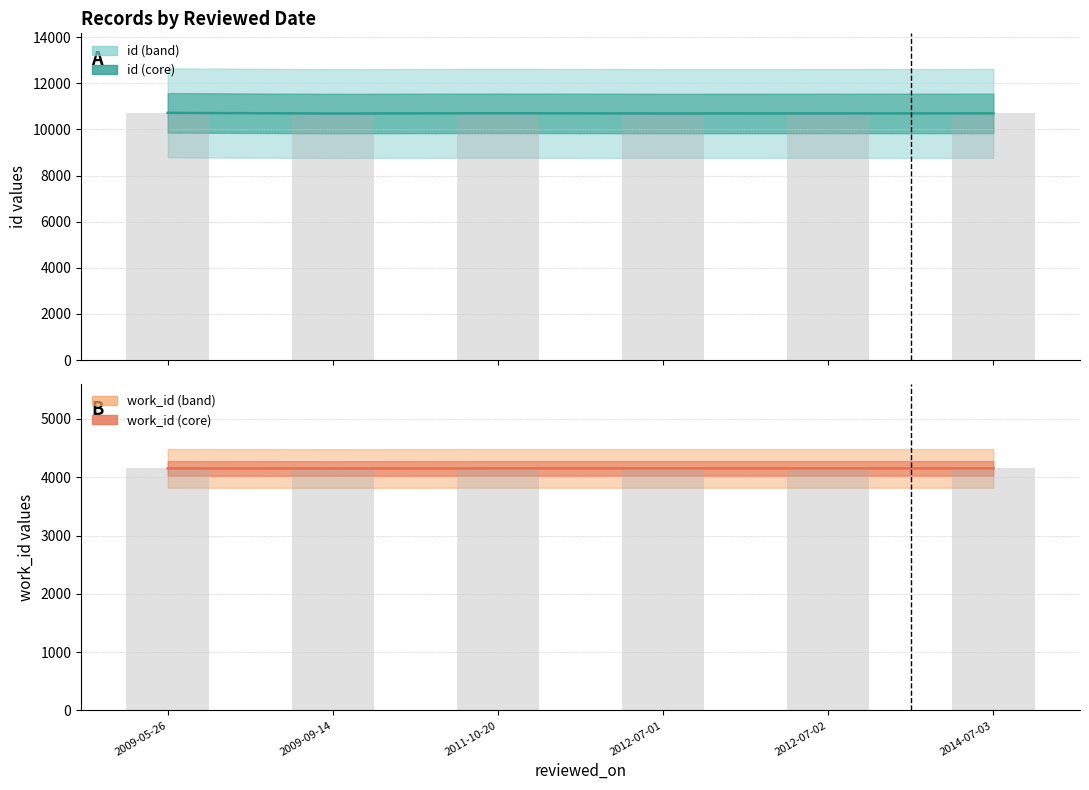

Rank the series at 2009-09-14 from highest to lowest value.

id, work_id